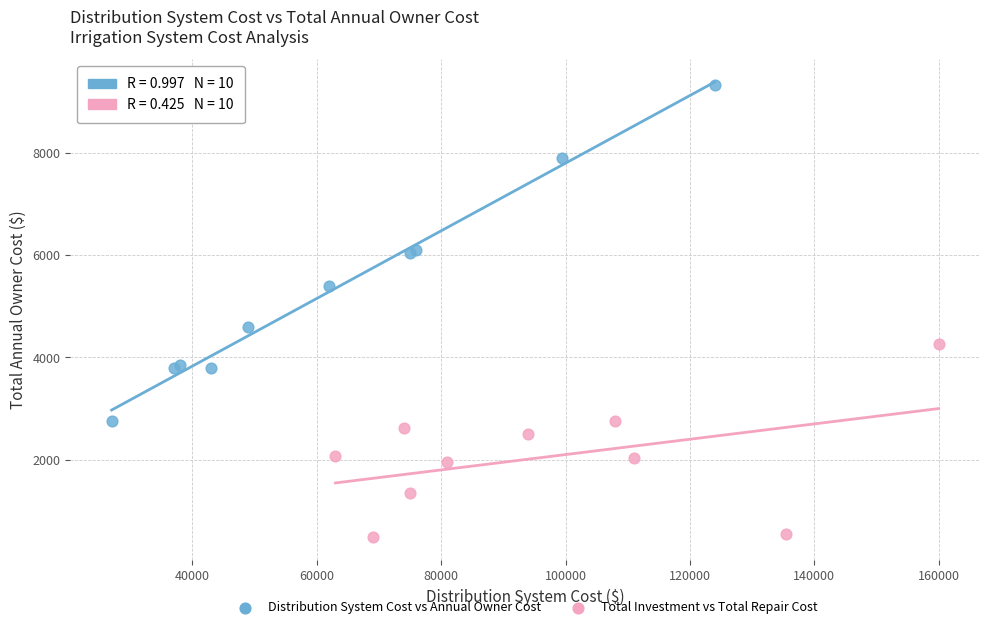

Which series reaches the minimum Y coordinate?

Total Investment vs Total Repair Cost